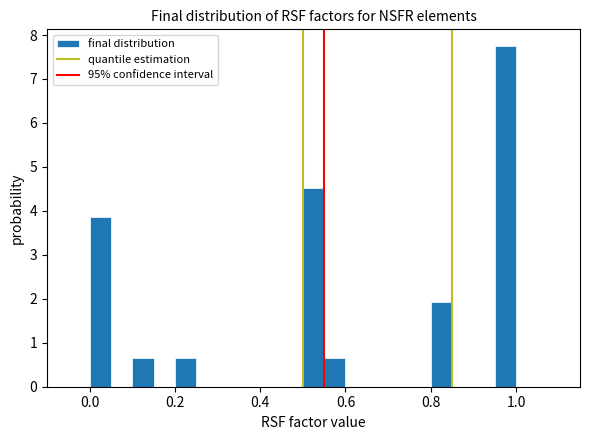

Read against the x-axis, roughly where is the centre of the tallest bar?

0.98